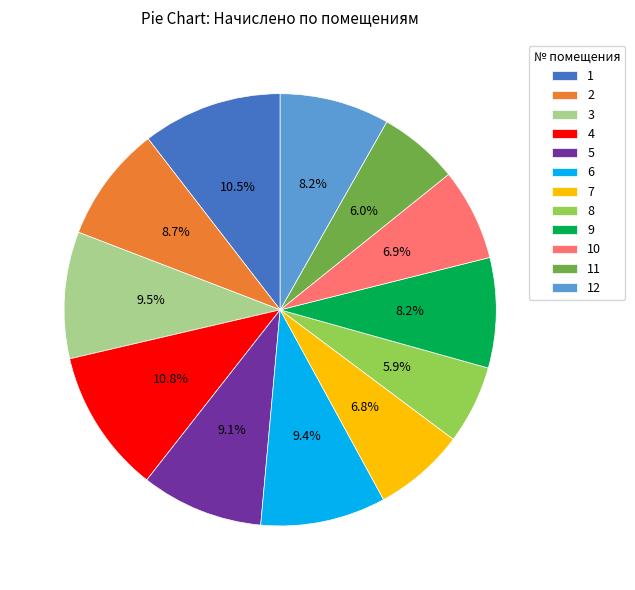

Approximately how many times larger is the value at 10 compared to 4?

0.6